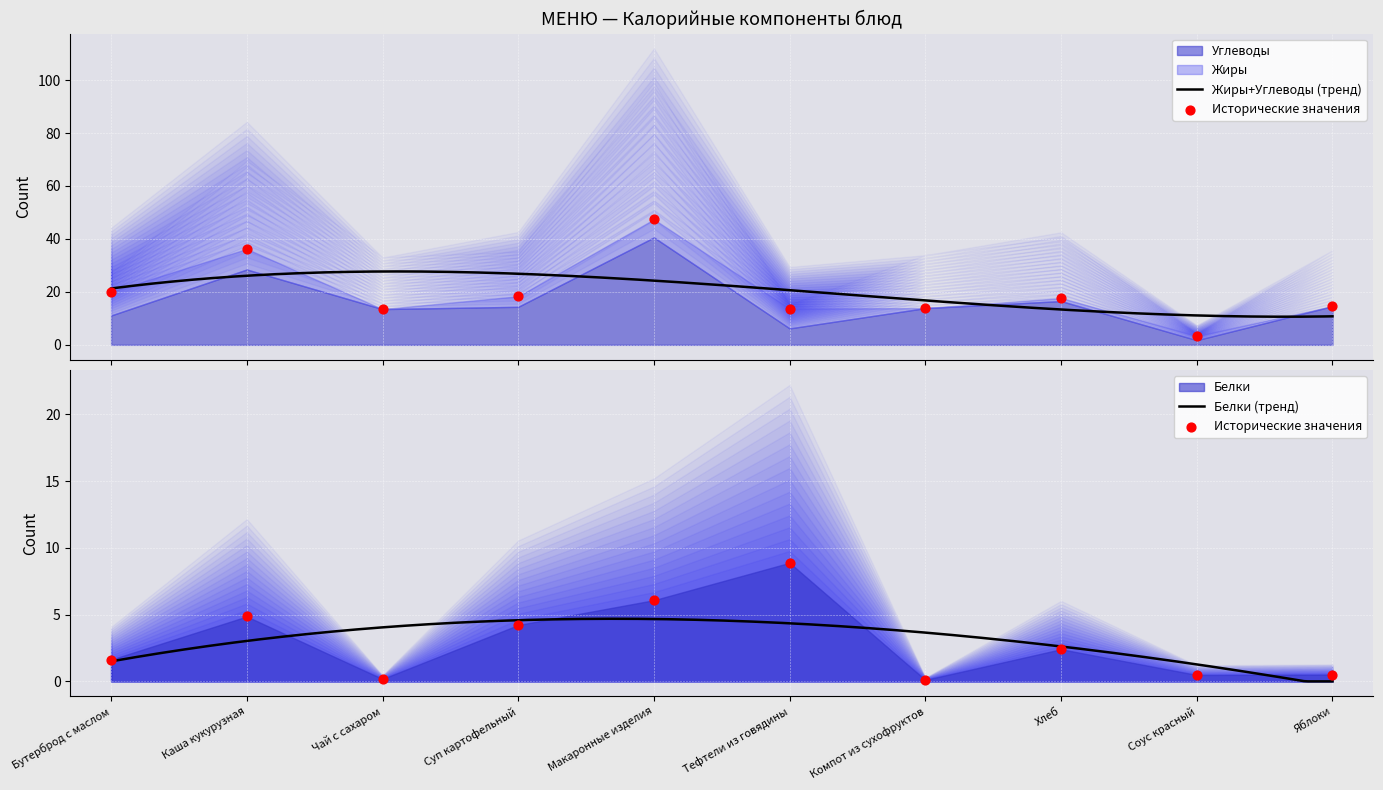

Which series contains the highest Y value?

Углеводы